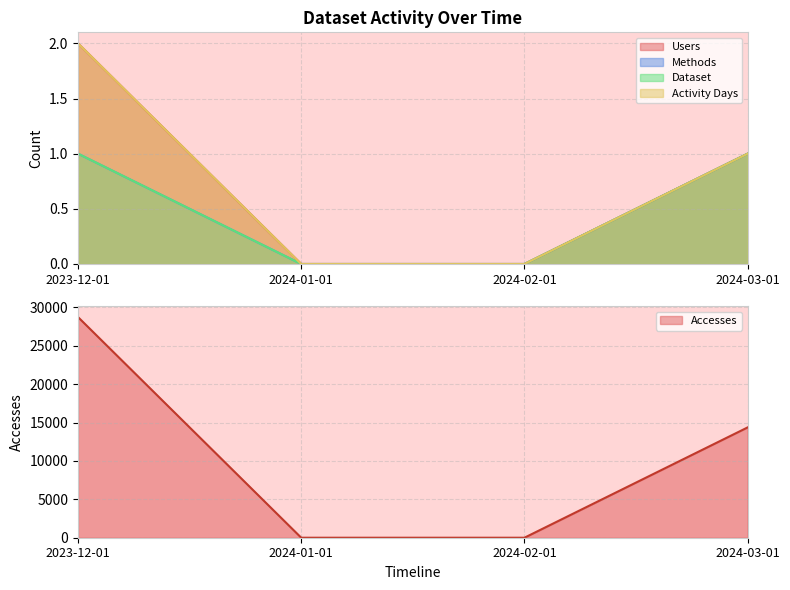

What is the approximate value of Accesses at 2024-03-01, to the nearest 10?

14360